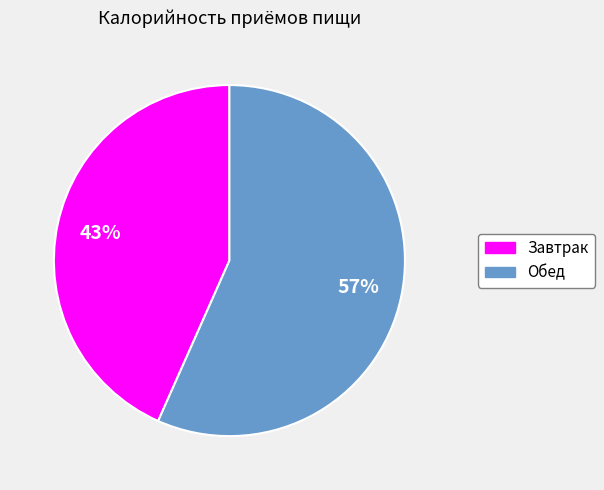

Is Обед the majority of the pie?

Yes